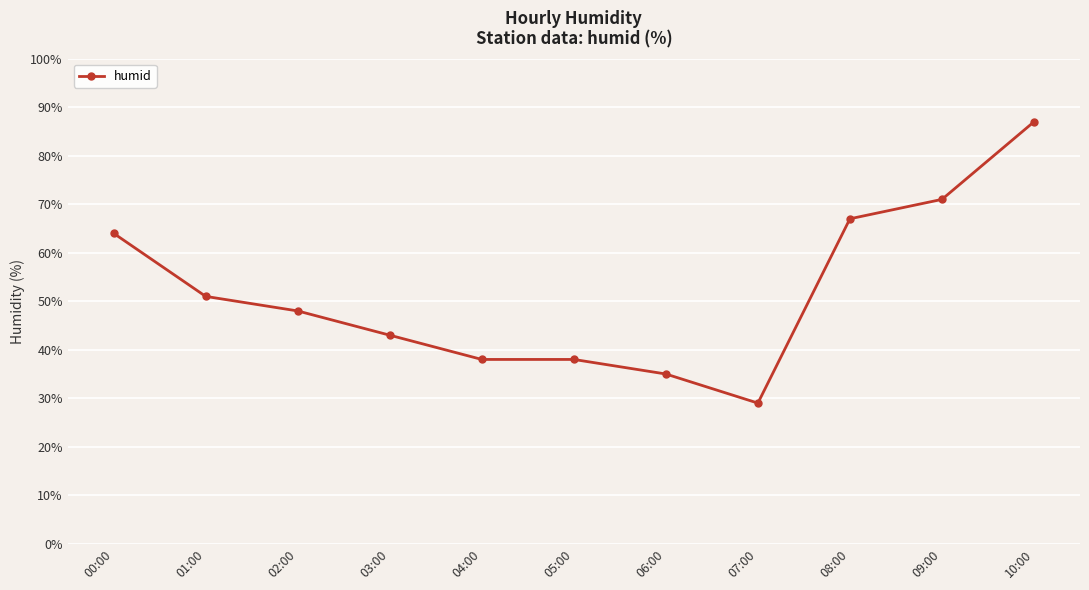

Is this an area chart (filled region under the line)?

No